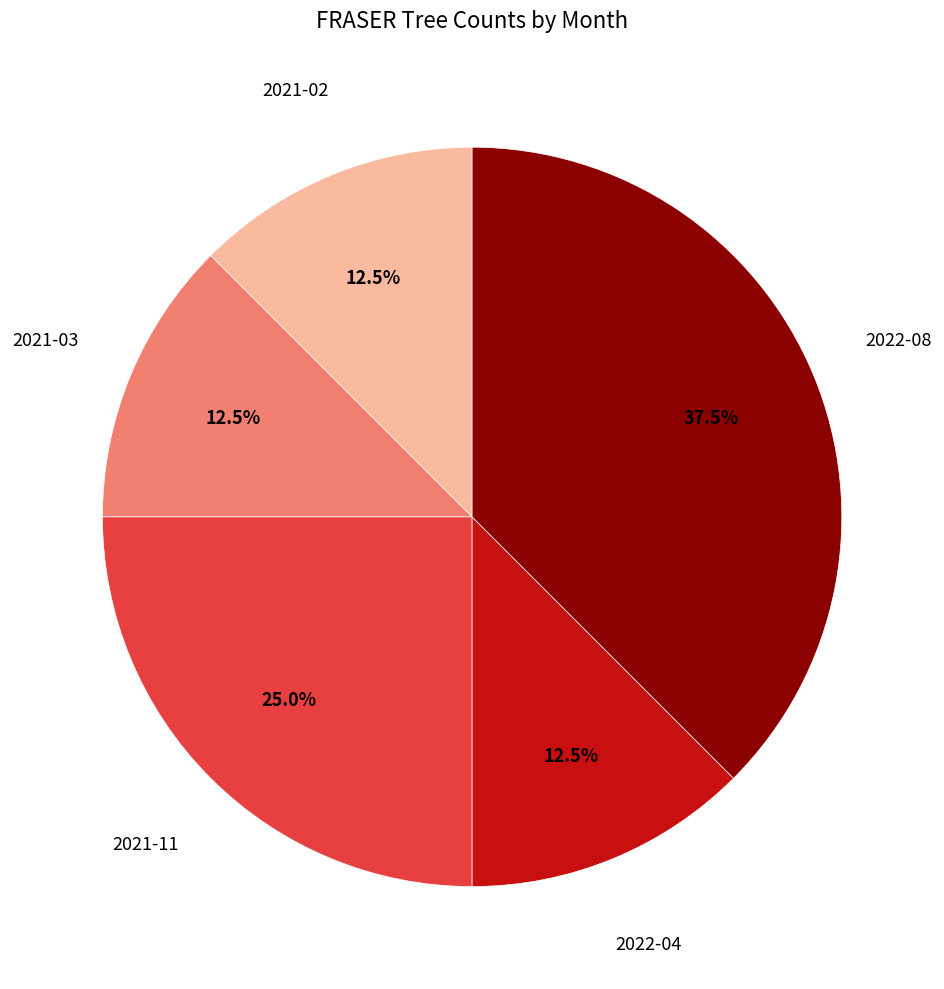

Is there a majority slice in this chart?

No